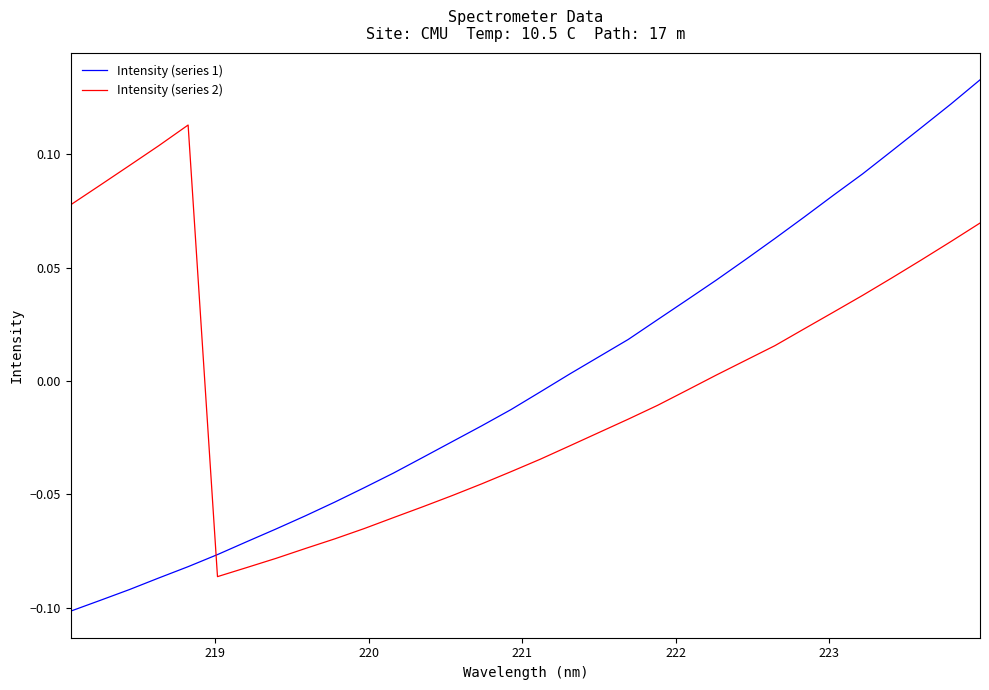

How many intersections are there between Intensity (series 1) and Intensity (series 2)?

1